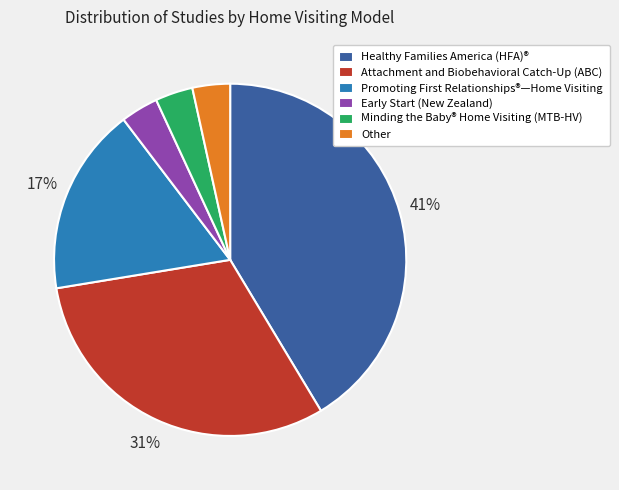

The Other slice represents 3% of the pie. True or false?

True